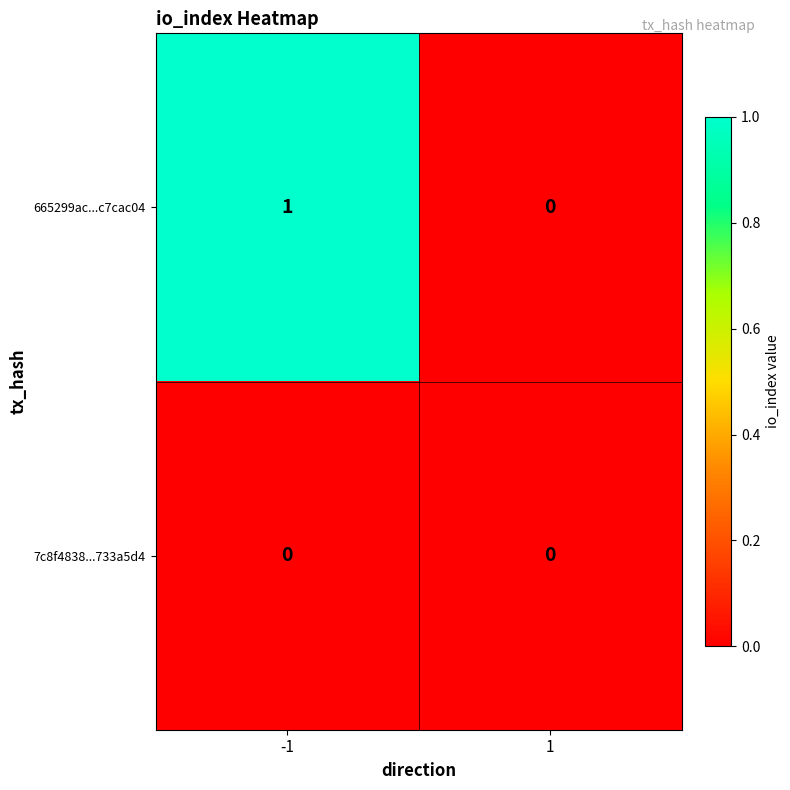

Reading left to right, list all the values displayed in this chart.

665299ac...c7cac04: 1	0
7c8f4838...733a5d4: 0	0